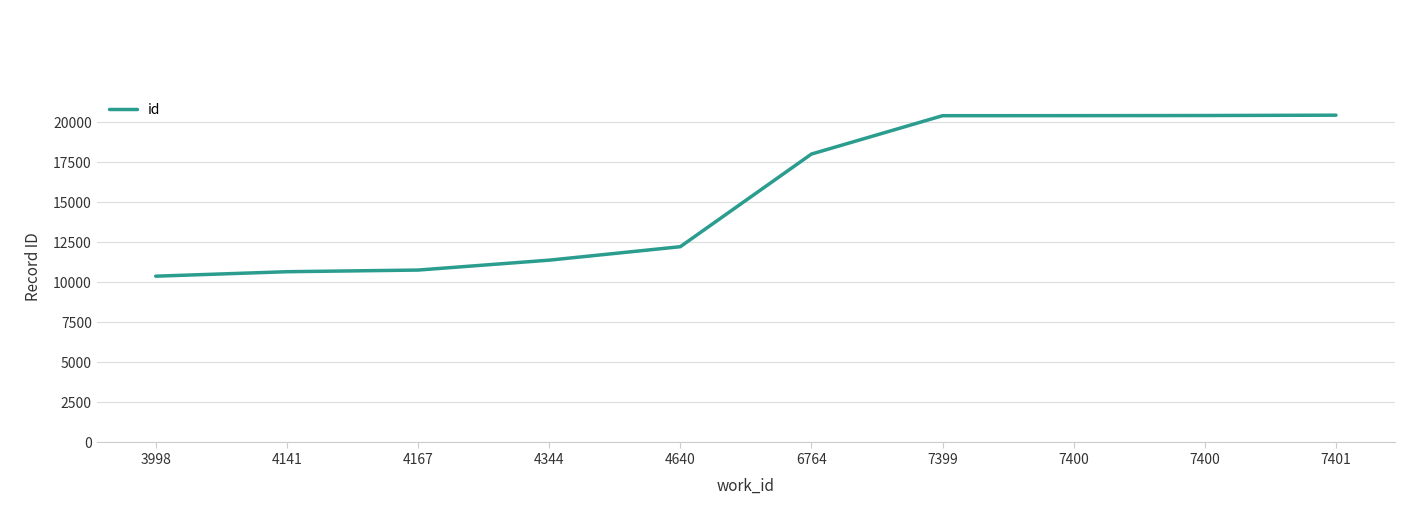

What is the sum of the values at 4640 and 3998?

22598